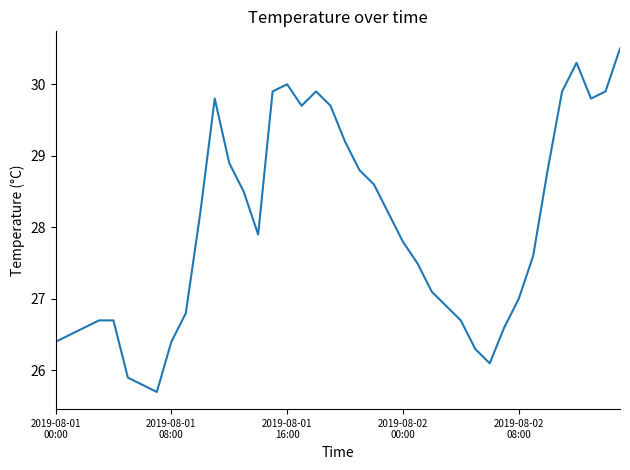

What is the greatest value displayed?

30.5